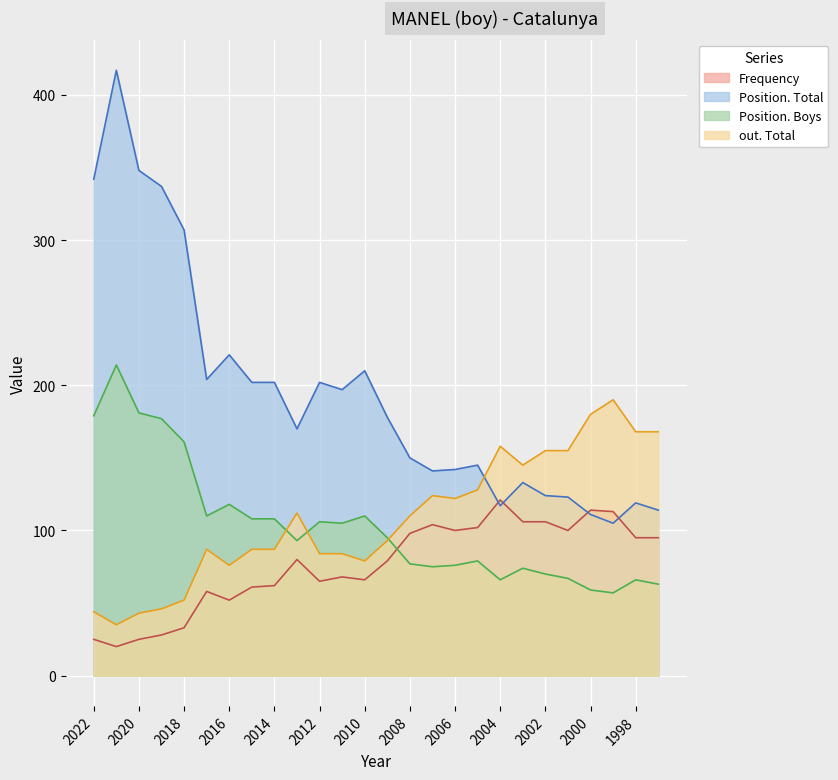

At which label does out. Total reach its peak?

1999